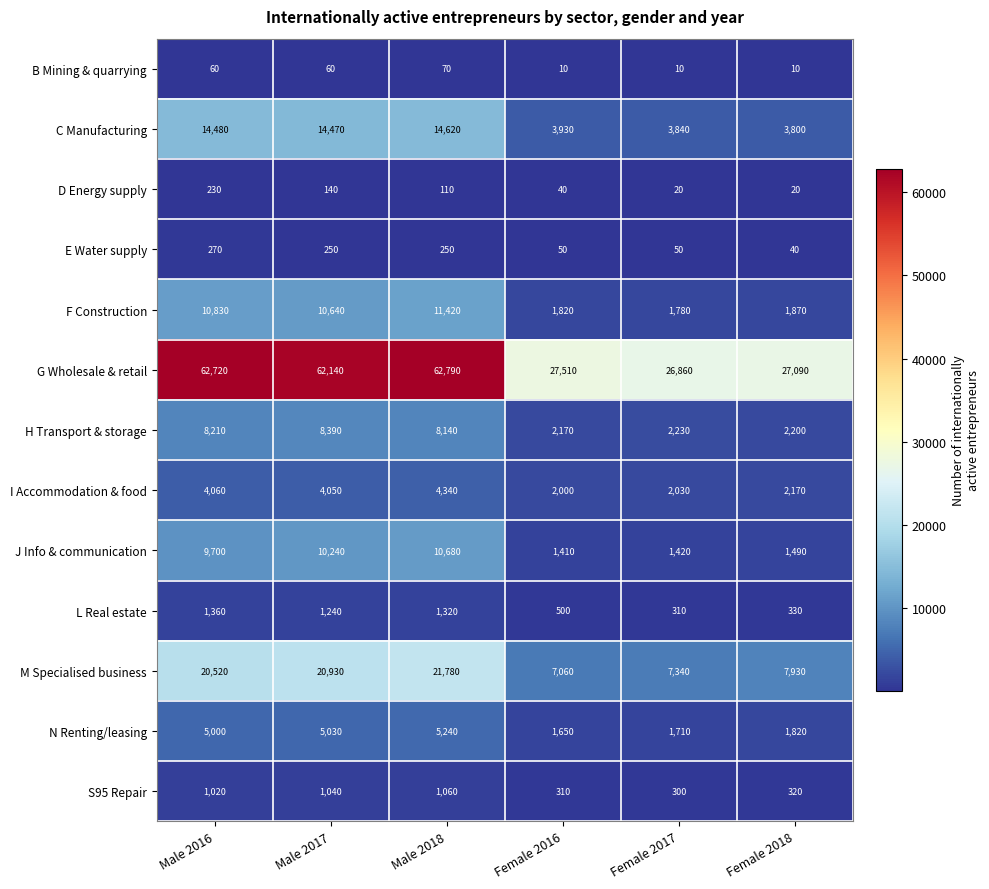

Which category has the highest value across all series?

Male 2018